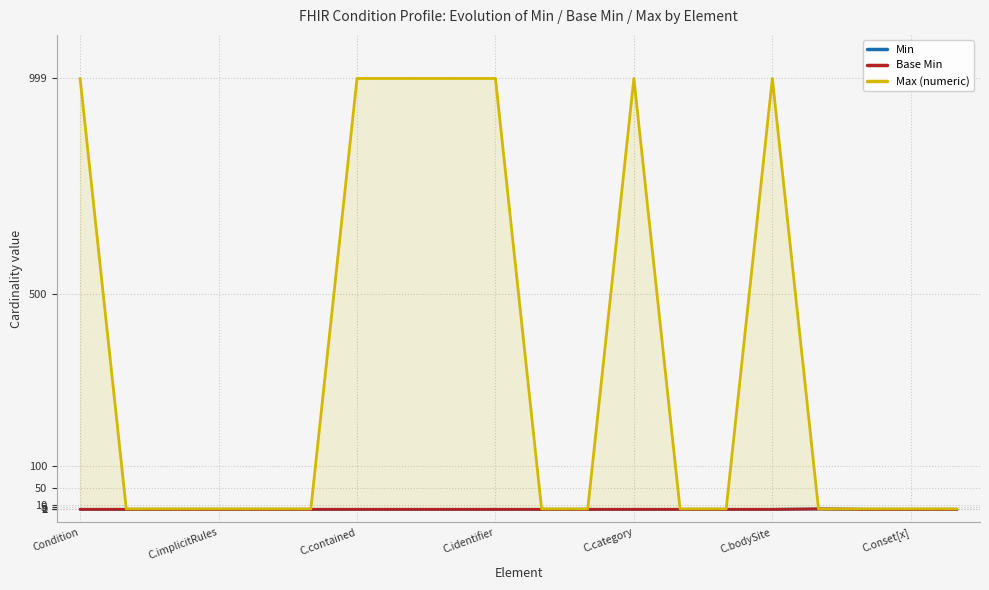

How many data points does each series have?

20